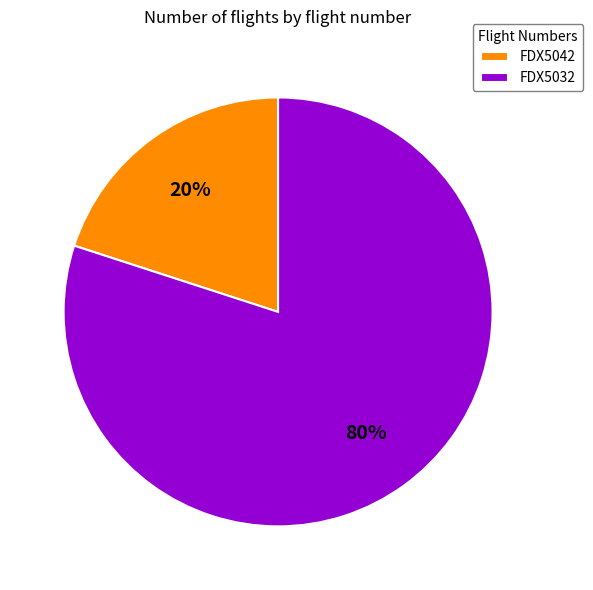

Between FDX5042 and FDX5032, which is larger?

FDX5032